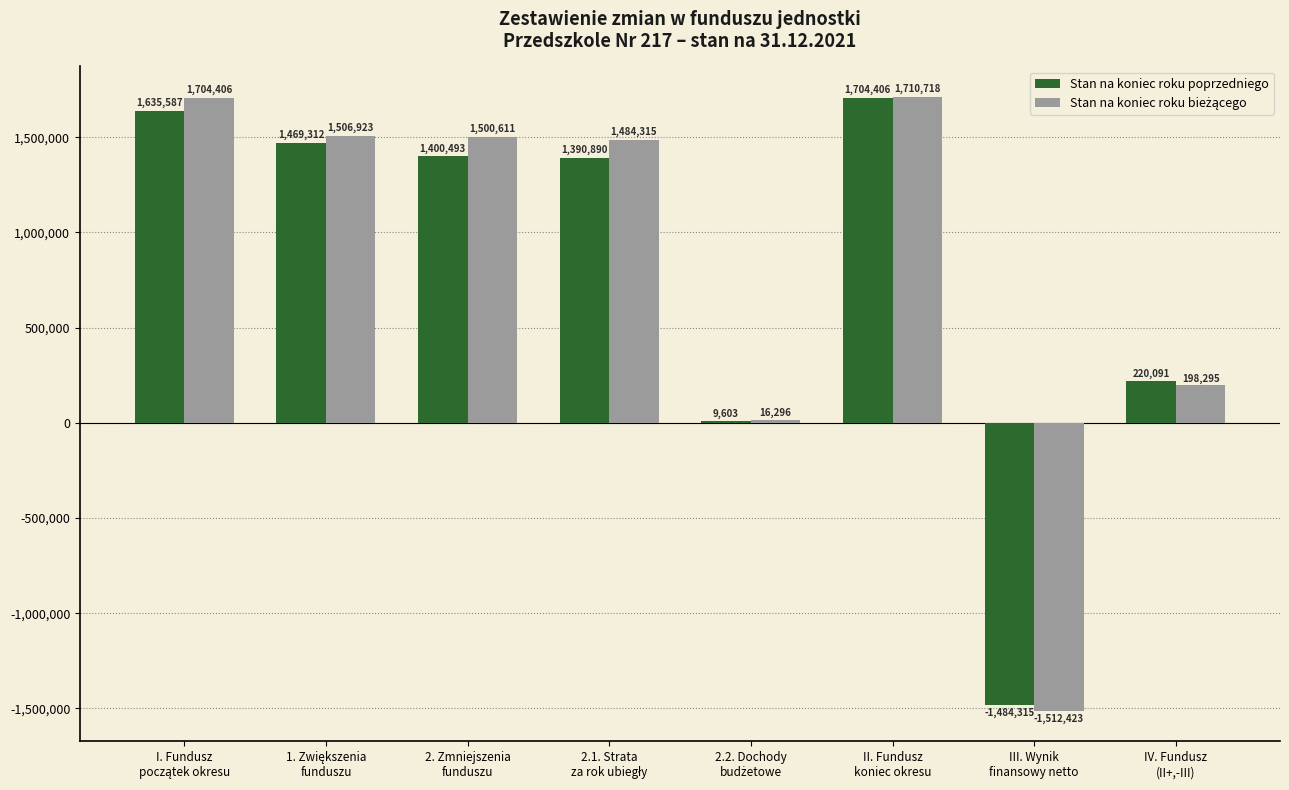

What is the greatest value displayed?

1710717.8